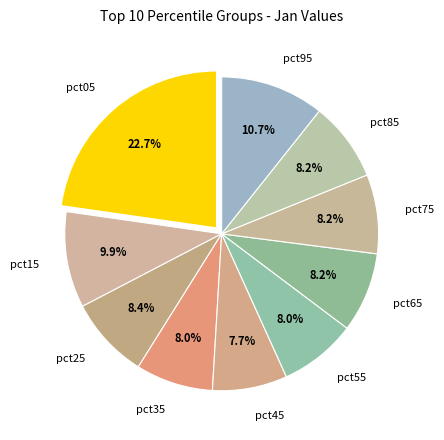

Which category has the biggest portion of the pie?

pct05